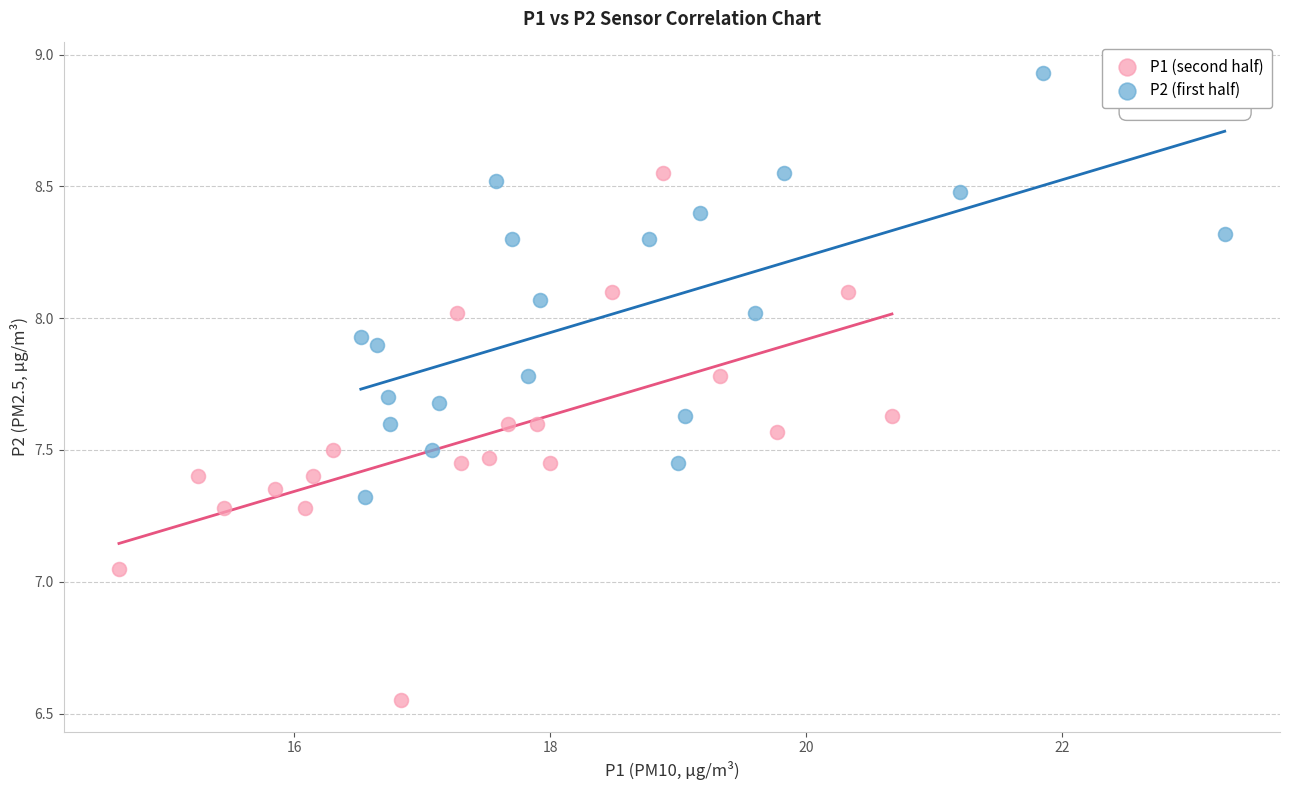

What are all the series names shown in the legend?

P1 (second half), P2 (first half)